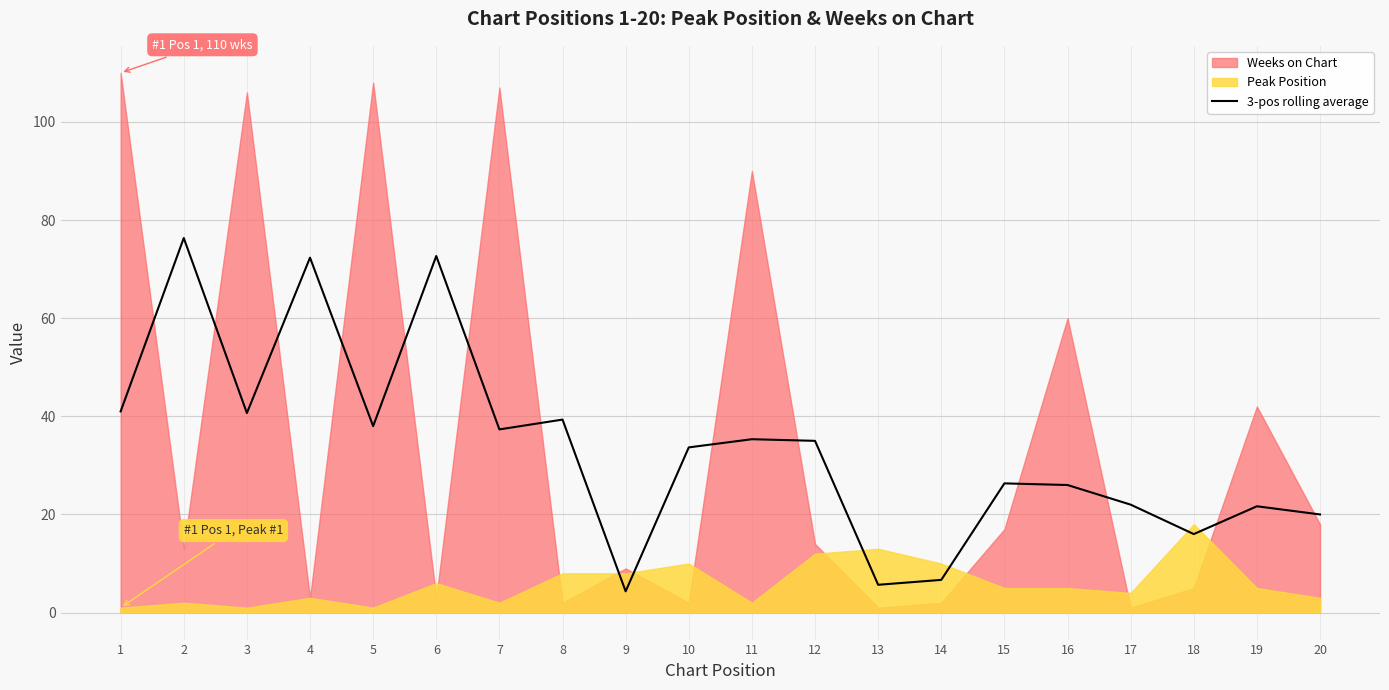

What is the highest value of the 3-pos rolling average series?

76.3